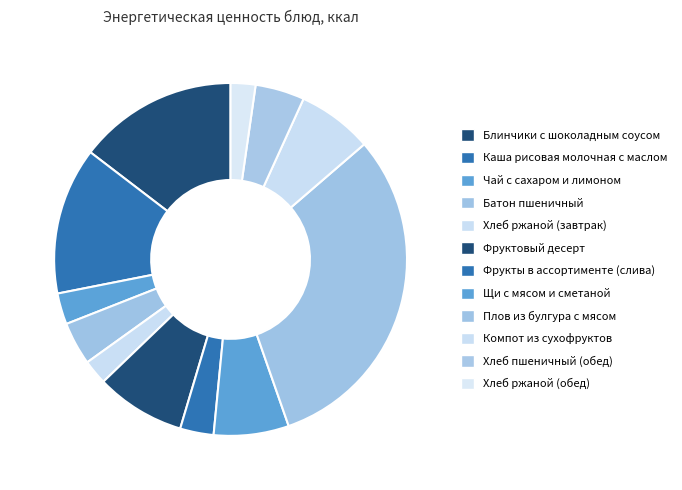

Rank the categories by value from highest to lowest.

Плов из булгура с мясом, Блинчики с шоколадным соусом, Каша рисовая молочная с маслом, Фруктовый десерт, Компот из сухофруктов, Щи с мясом и сметаной, Хлеб пшеничный (обед), Батон пшеничный, Фрукты в ассортименте (слива), Чай с сахаром и лимоном, Хлеб ржаной (завтрак), Хлеб ржаной (обед)